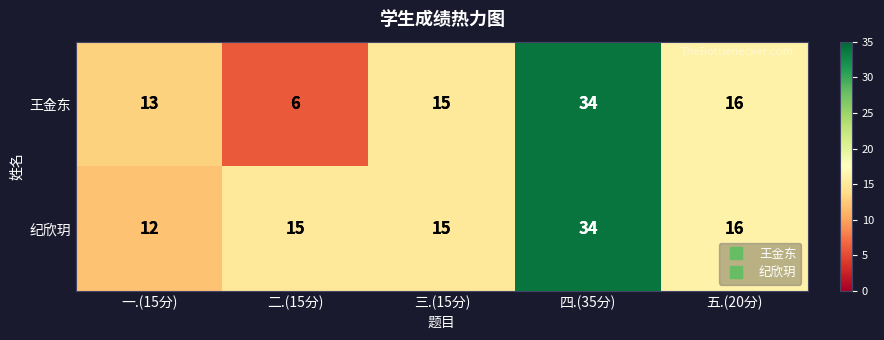

Read the 纪欣玥 value at 二.(15分), to the nearest 5.

15